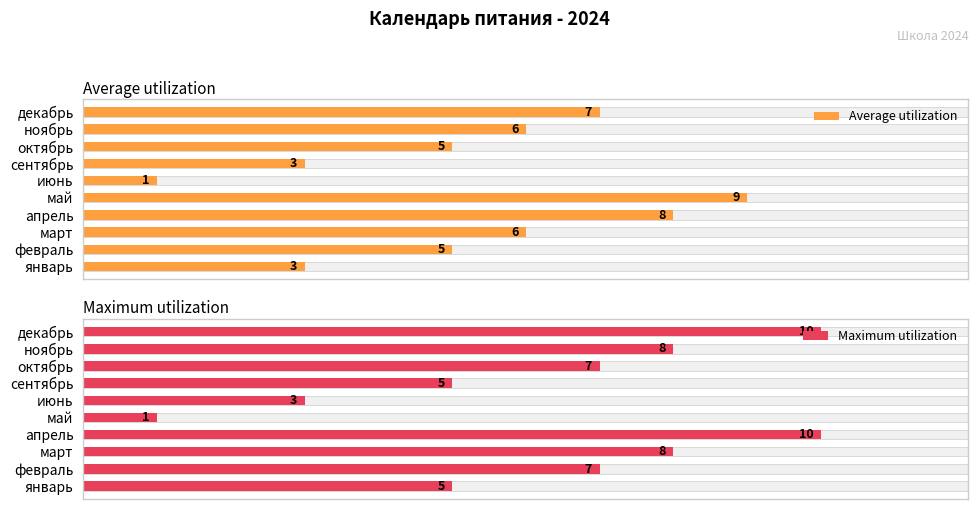

At how many categories does at least one series exceed 4?

9